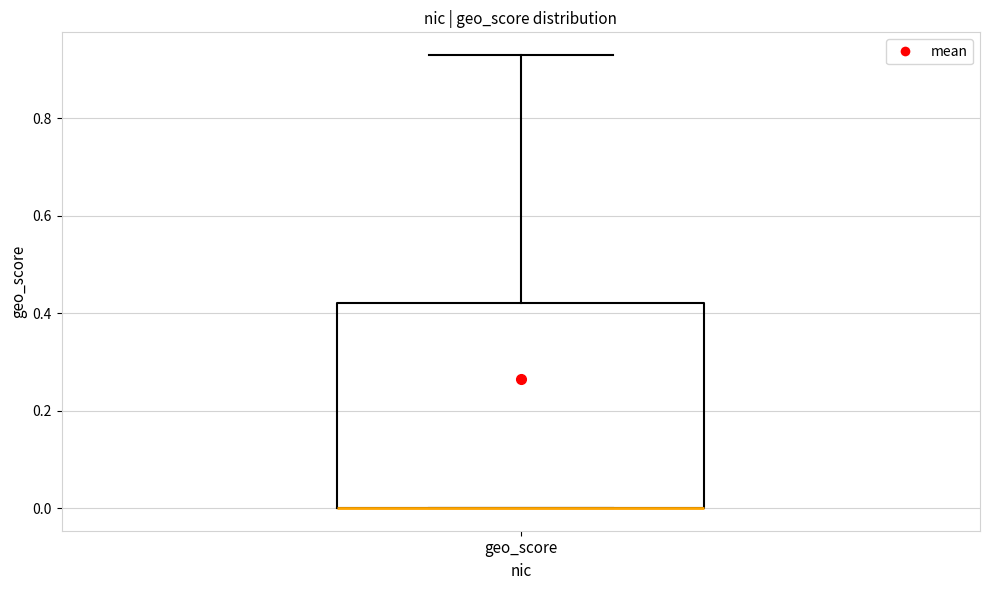

Read this box plot against the y-axis: the position of the median line, the range covered by the box, and the ends of both whiskers. The values are not printed on the chart, so give them approximately, as read against the axis.

median 0.00 (drawn on the box's lower edge), box 0.00 to 0.42, whiskers 0.00 to 0.94